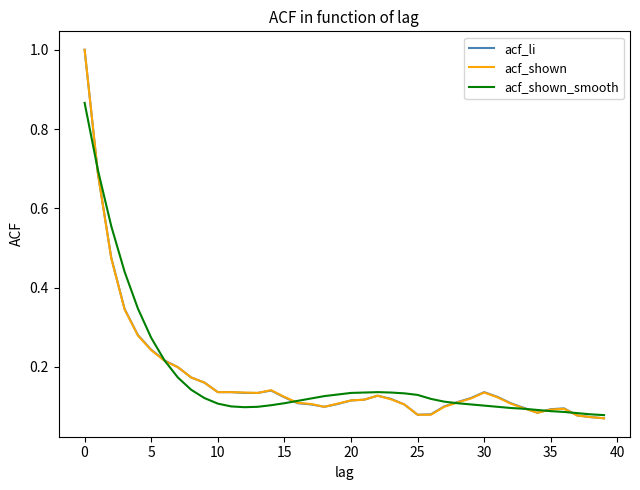

List the series in order of their overall mean, highest first.

acf_shown_smooth, acf_li, acf_shown